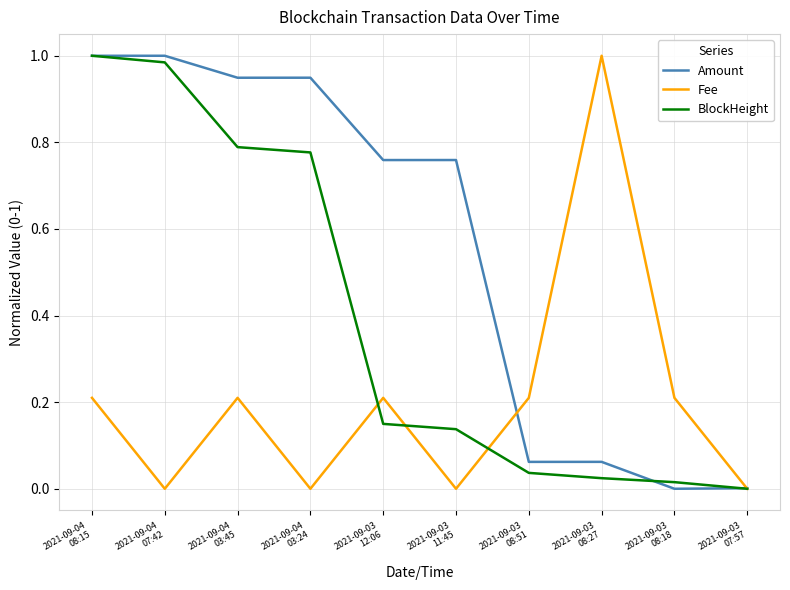

Which series has the largest total across all categories?

Amount